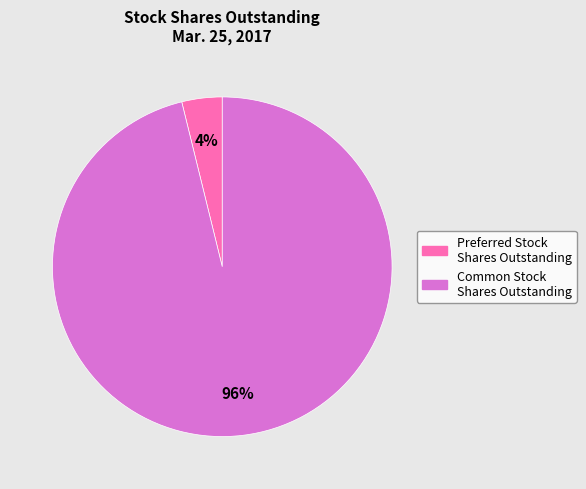

Which has a higher value, Preferred Stock Shares Outstanding or Common Stock Shares Outstanding?

Common Stock Shares Outstanding